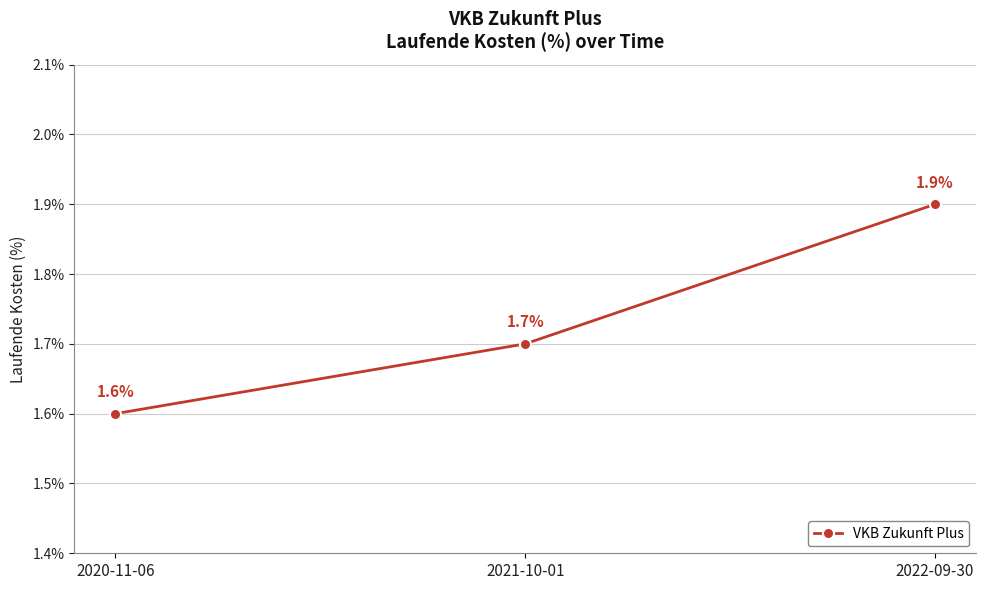

What is the average value?

1.7